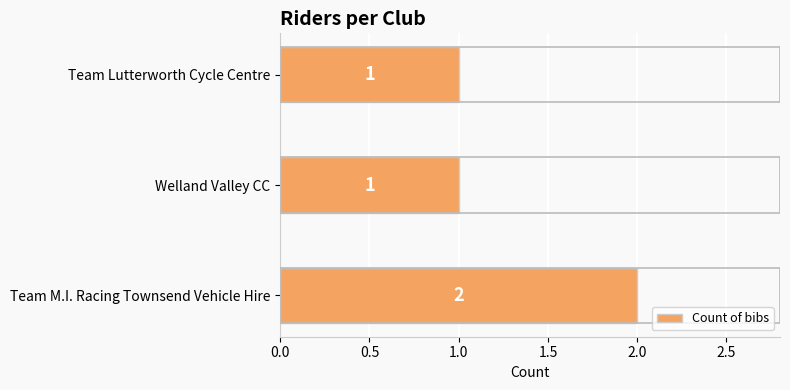

Is it true that the value at Team Lutterworth Cycle Centre is 1?

True